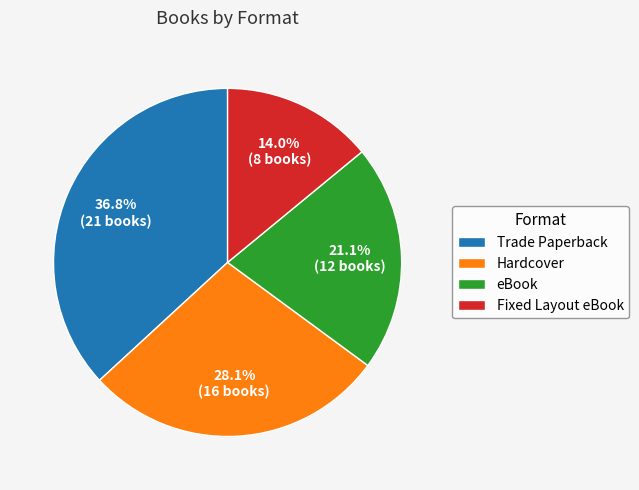

What is the smallest slice in the pie chart?

Fixed Layout eBook